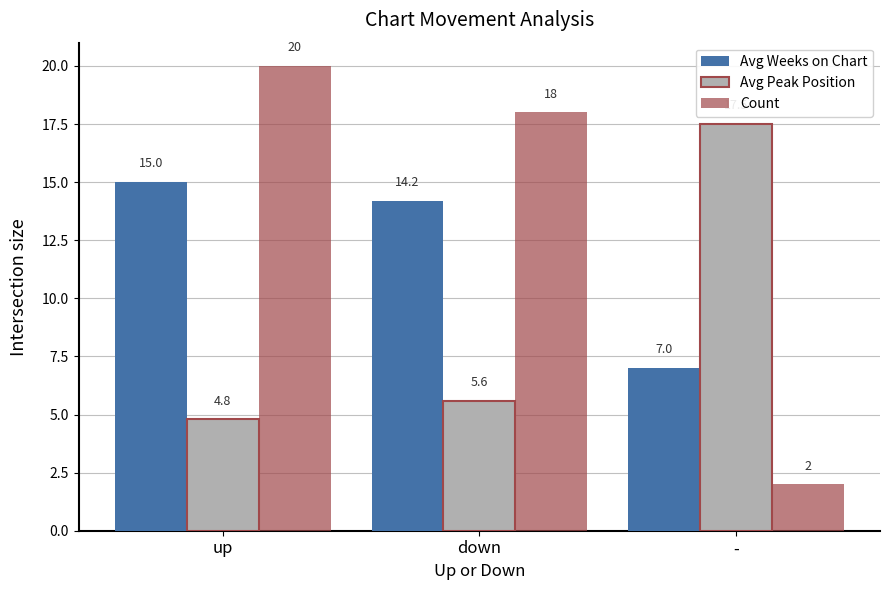

What are all the series names shown in the legend?

Avg Weeks on Chart, Avg Peak Position, Count